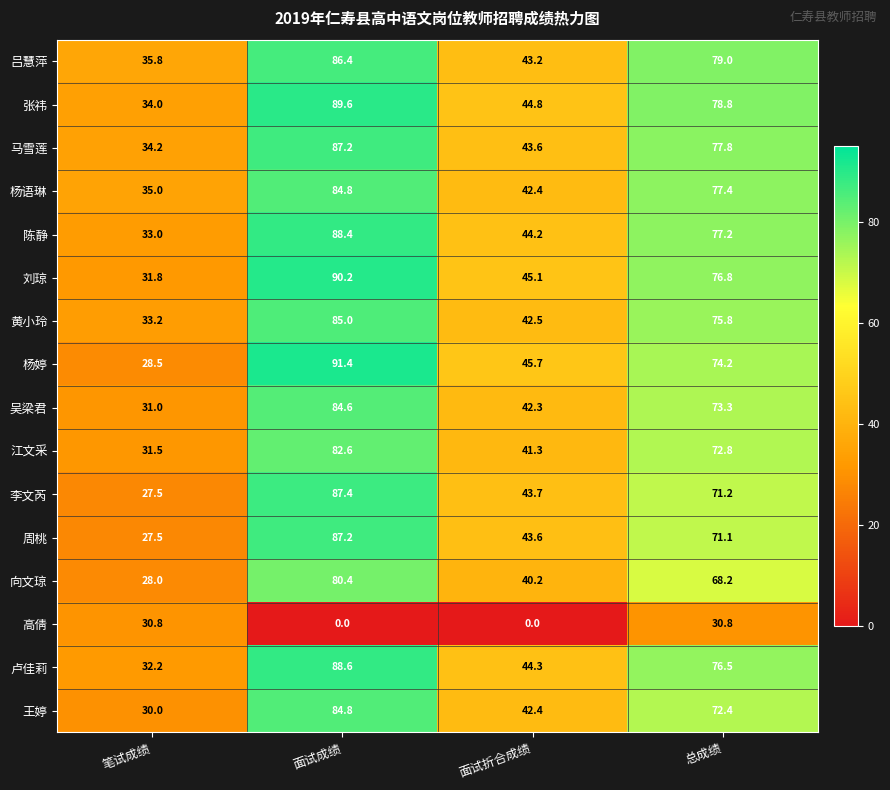

What is the approximate value of 杨婷 at 笔试成绩?

28.5